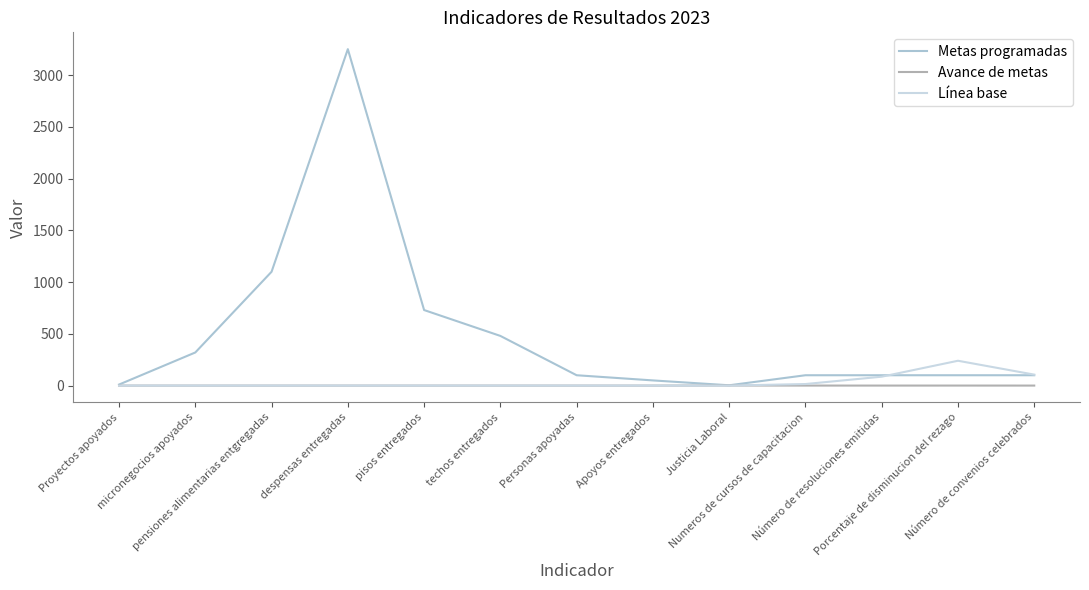

Which series has the largest total across all categories?

Metas programadas